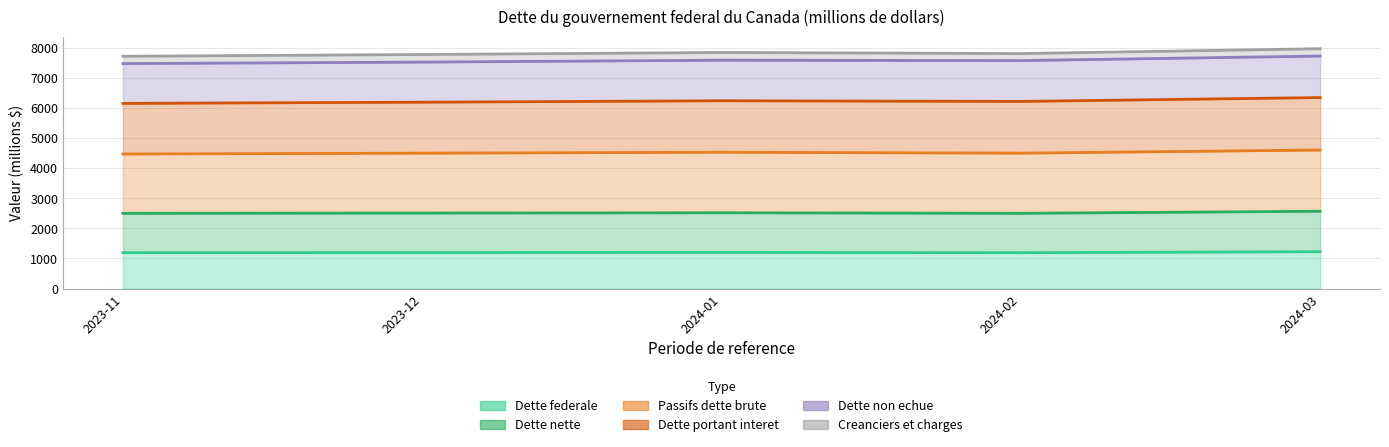

At which category is the sum across all series the highest?

2024-03